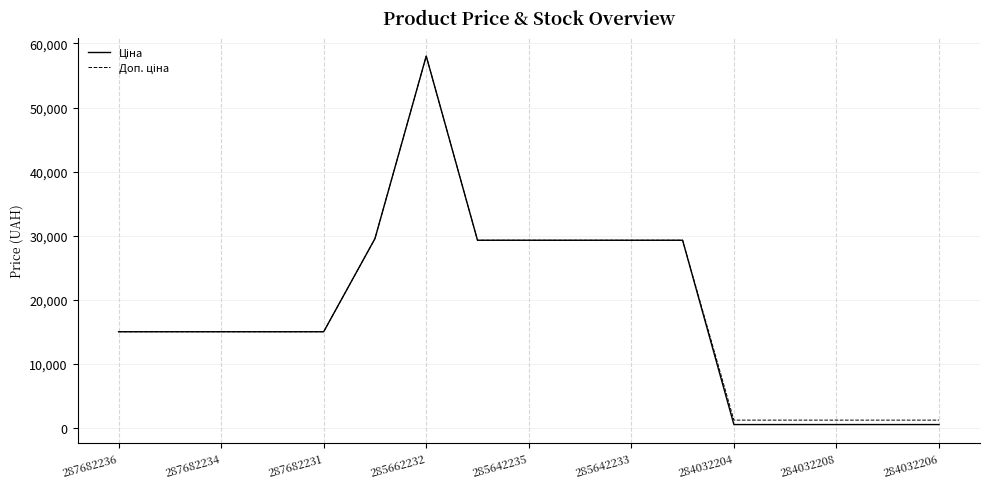

What is the greatest value displayed?

58037.0